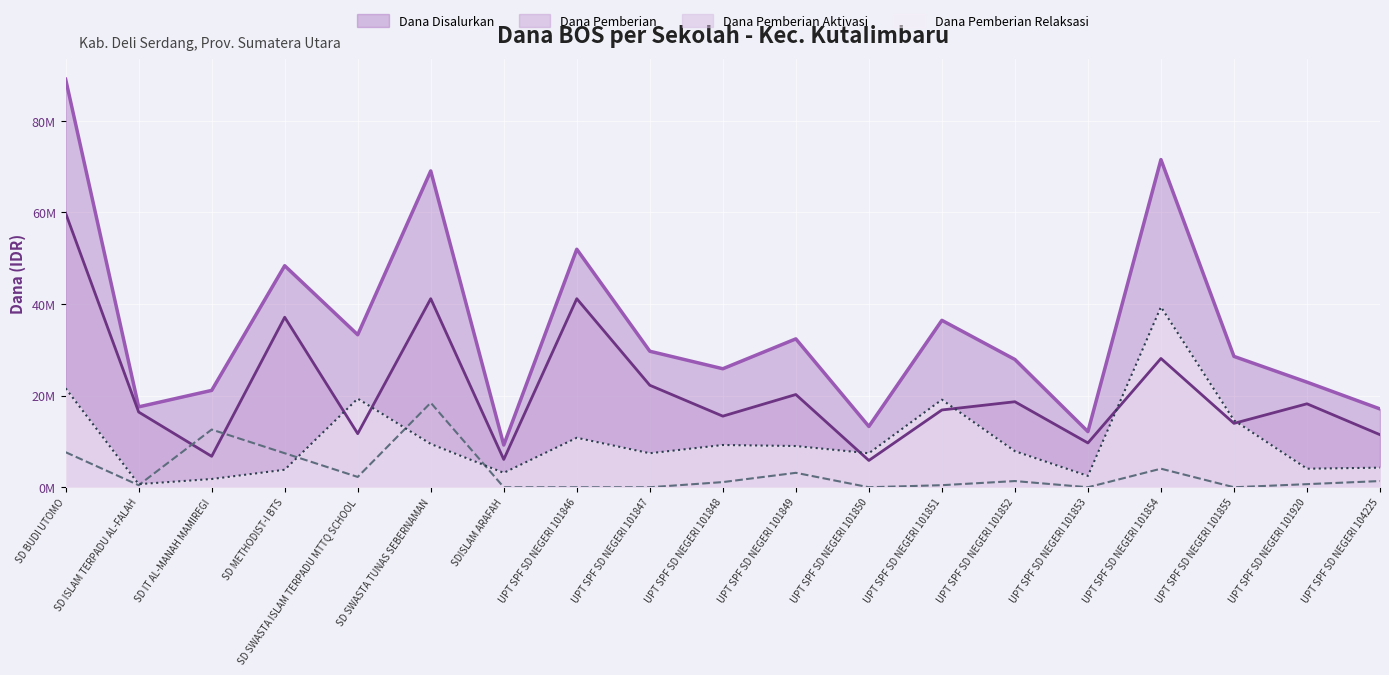

After their last crossing, which series has the higher values: Dana Pemberian Aktivasi or Dana Pemberian?

Dana Pemberian